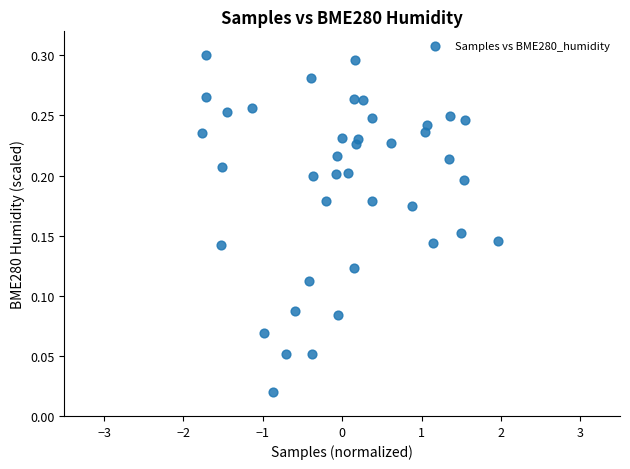

What is the range of X values (max minus min)?

3.7